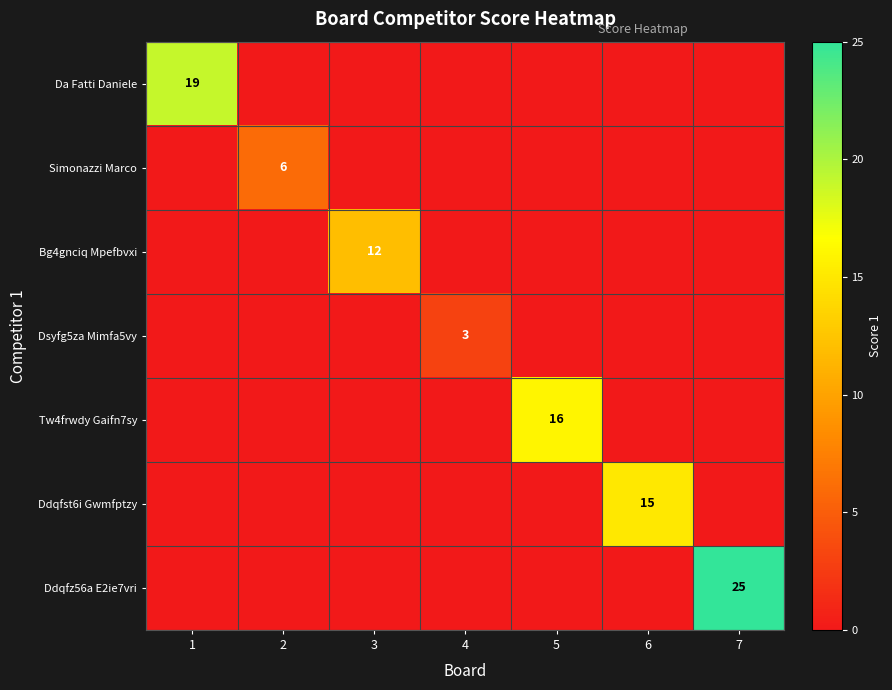

The Ddqfst6i Gwmfptzy series shows 3 at 6. True or false?

False